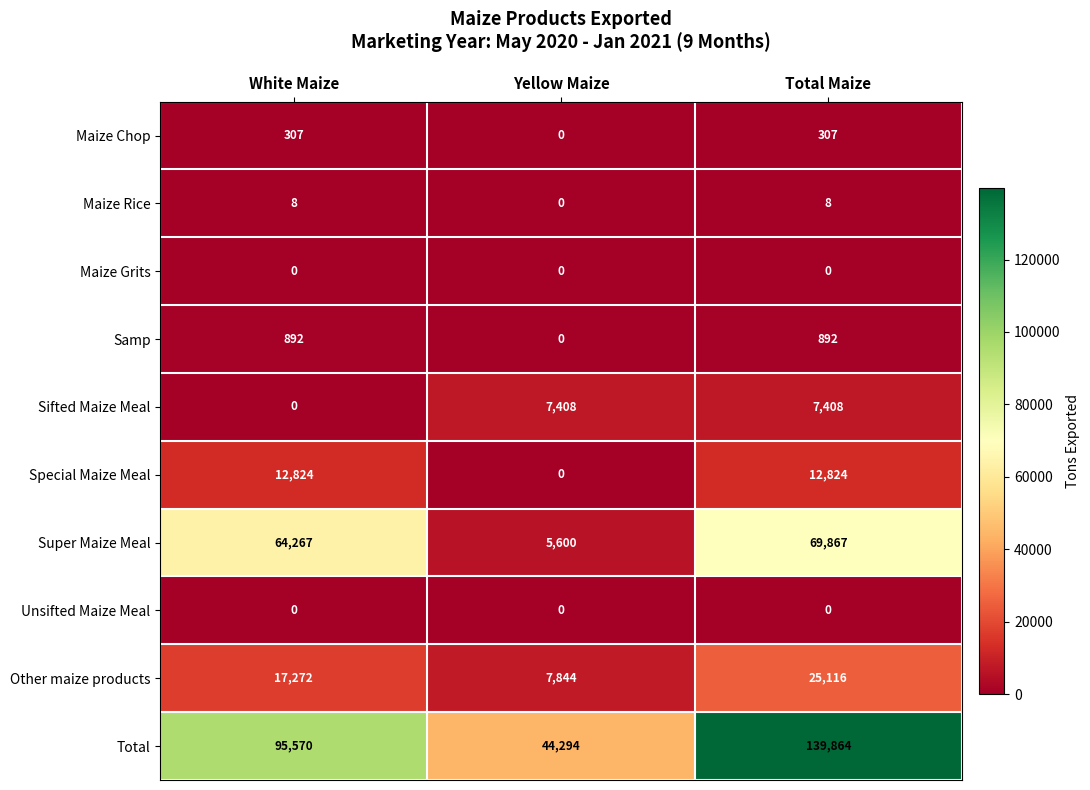

What is the approximate value of Super Maize Meal at Total Maize?

69867